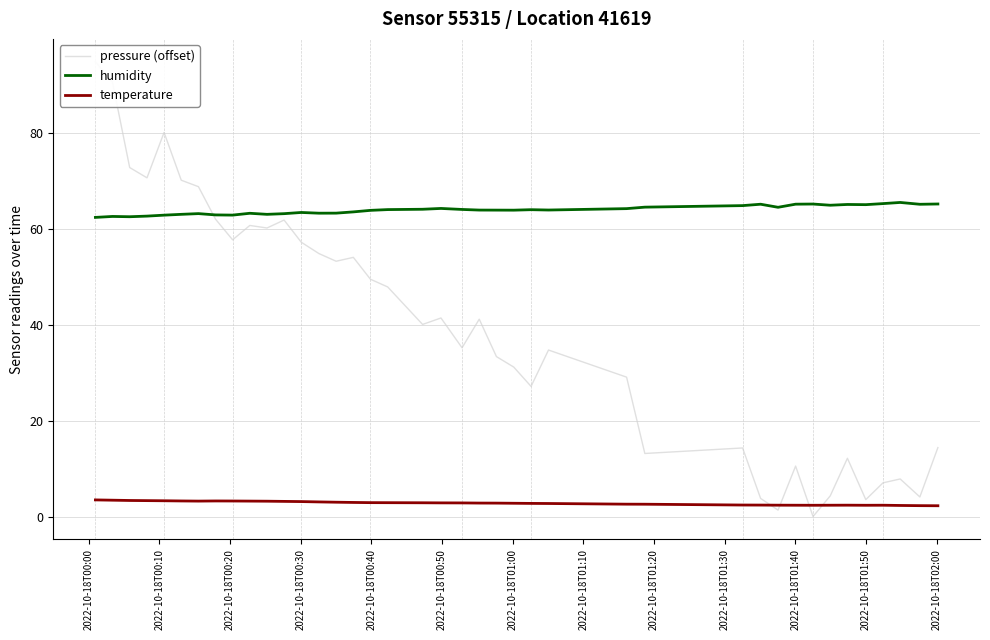

True or false: temperature and humidity intersect in this chart.

False